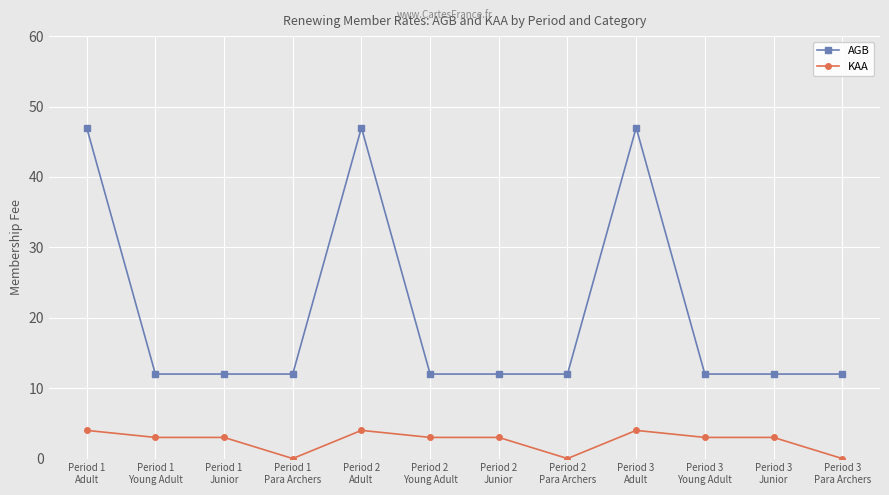

What is the difference between the second highest and second lowest values in the AGB series?

35